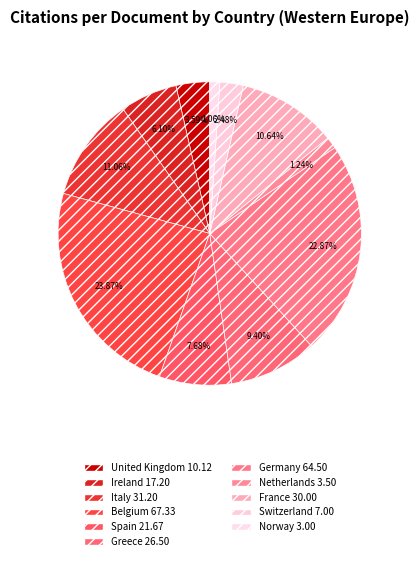

Between France and United Kingdom, which is larger?

France